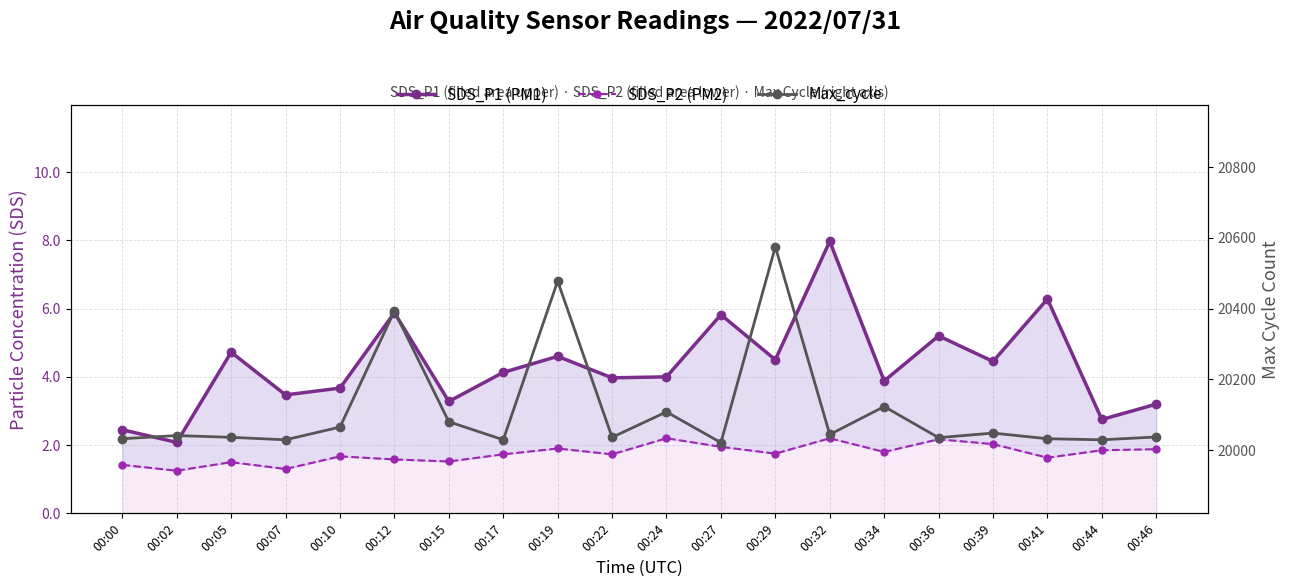

How many data points in Max_cycle are less than 20041?

10